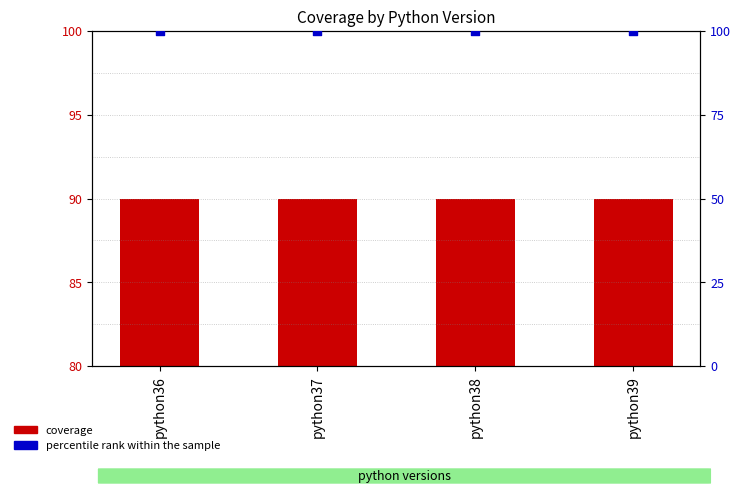

Is the value of coverage at python36 greater than the value of percentile rank within the sample at python39?

No